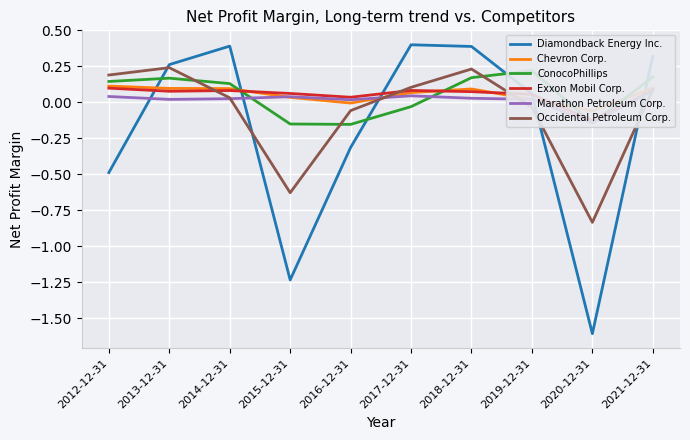

How many categories are shown in the chart?

10